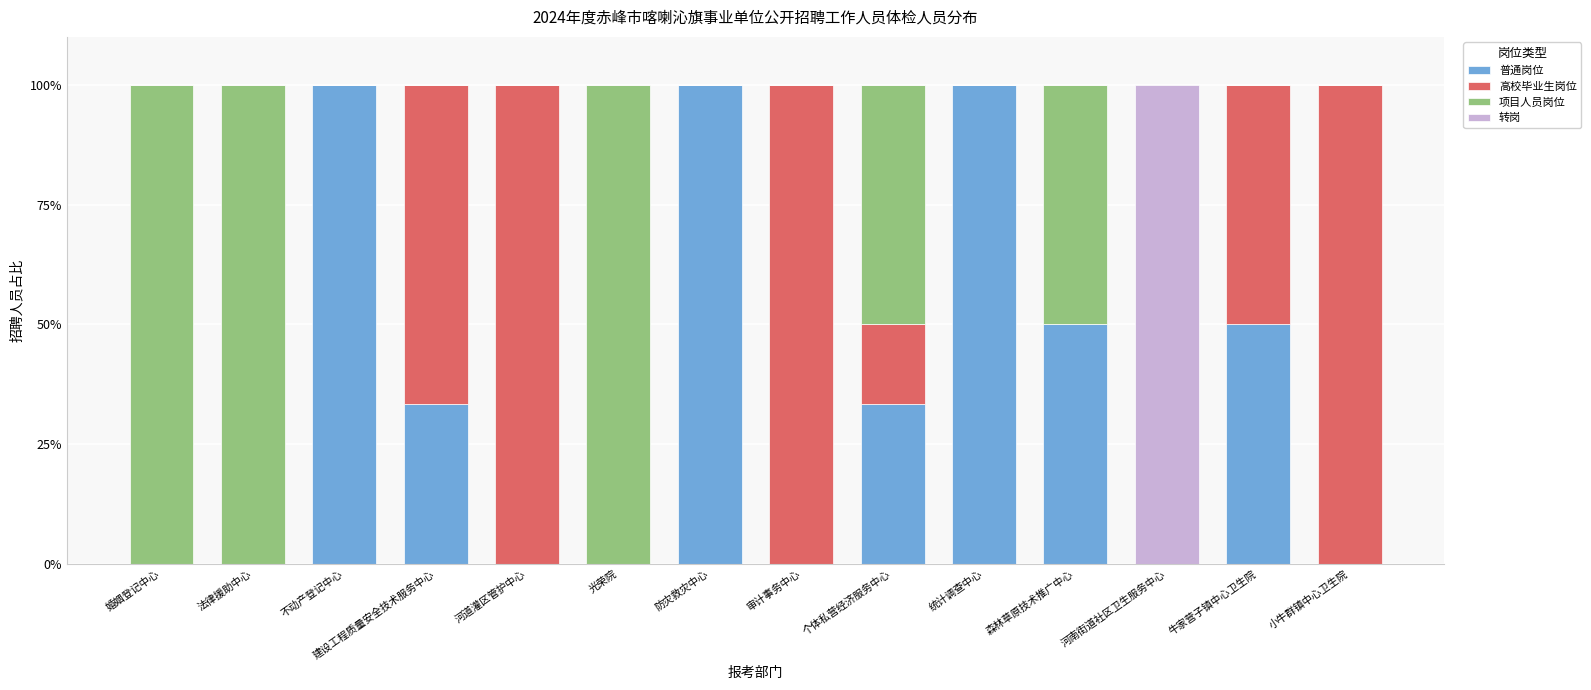

What is the total value across all series at 个体私营经济服务中心?

100.0